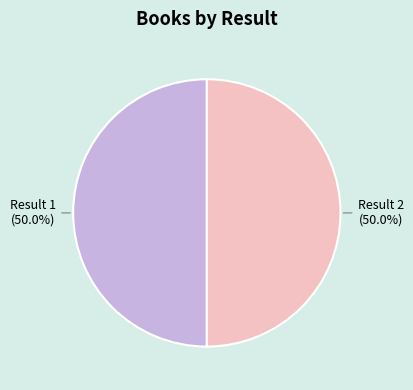

True or false: Result 1 accounts for 50% of the total.

True